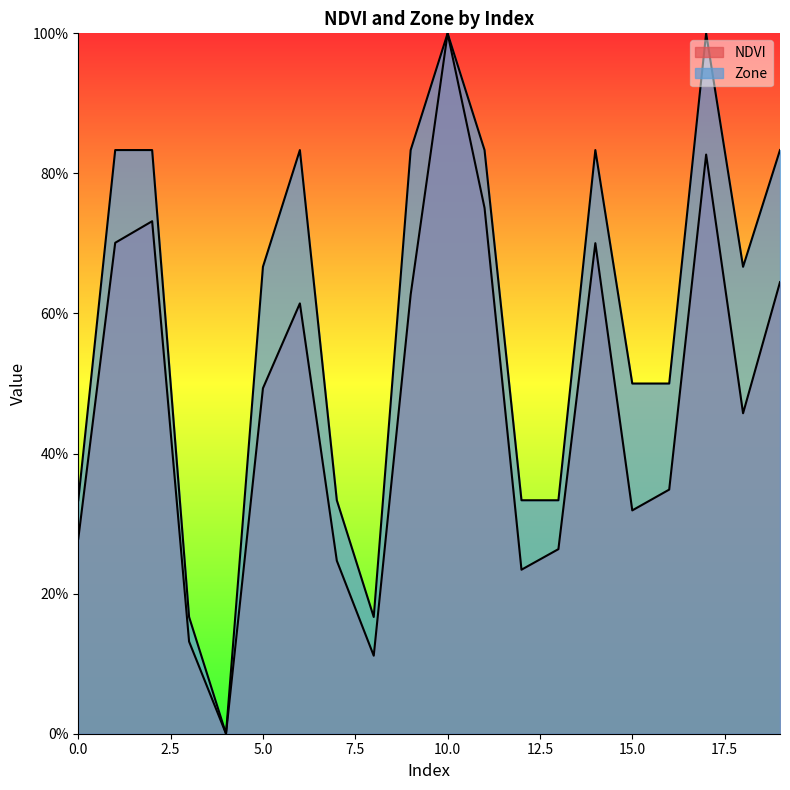

Does the chart display data point markers on the line(s)?

No